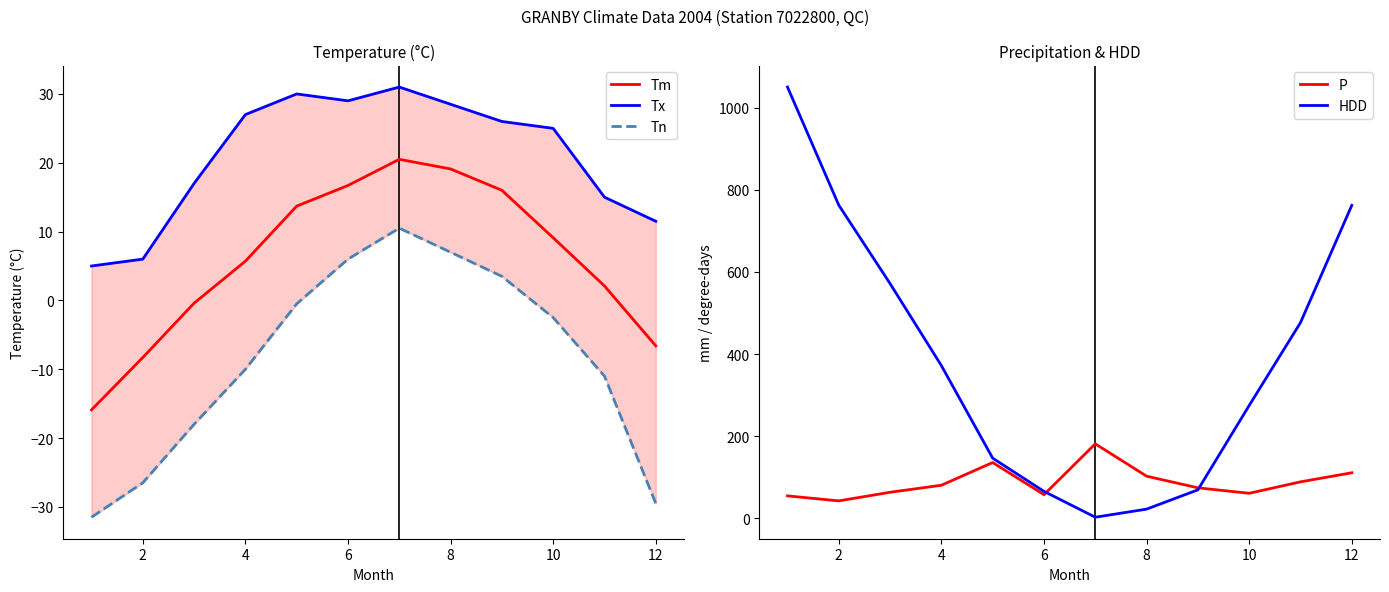

What is the label of the 11th point from the right?

2